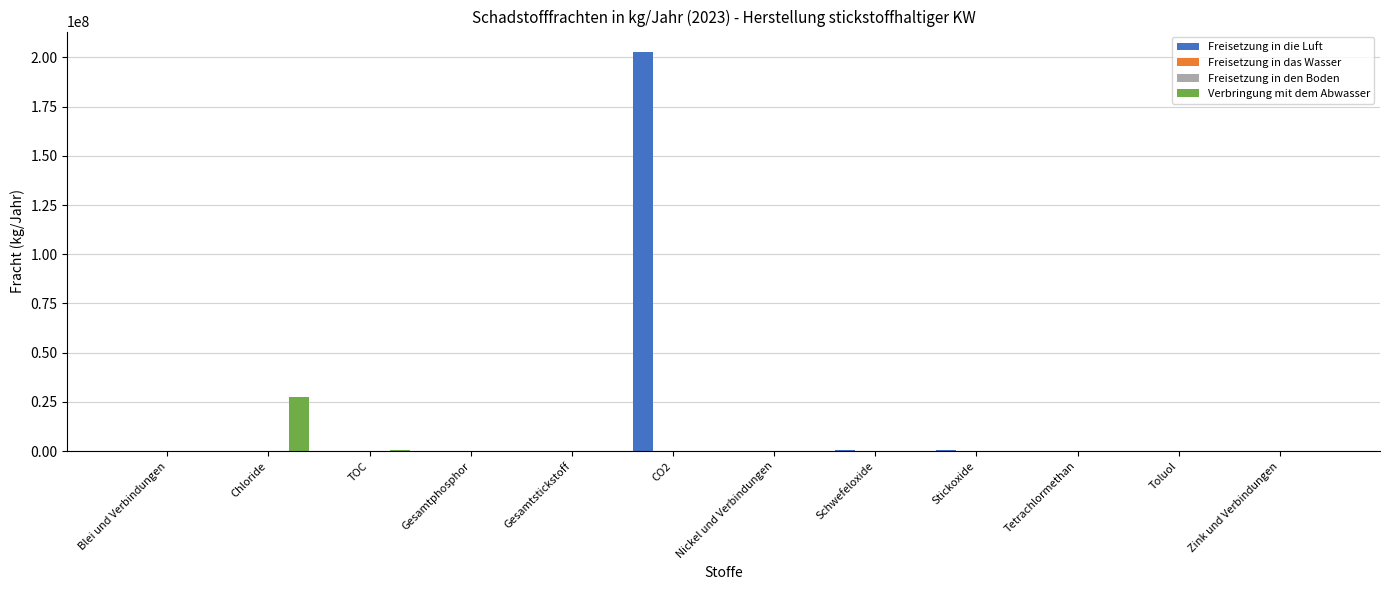

Which series has the largest total across all categories?

Freisetzung in die Luft